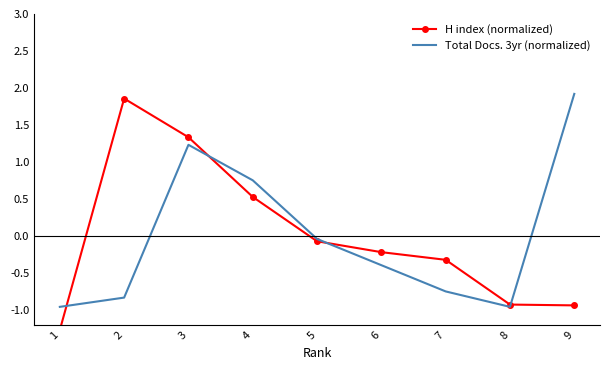

At 1, list the series in order from largest to smallest.

Total Docs. 3yr (normalized), H index (normalized)